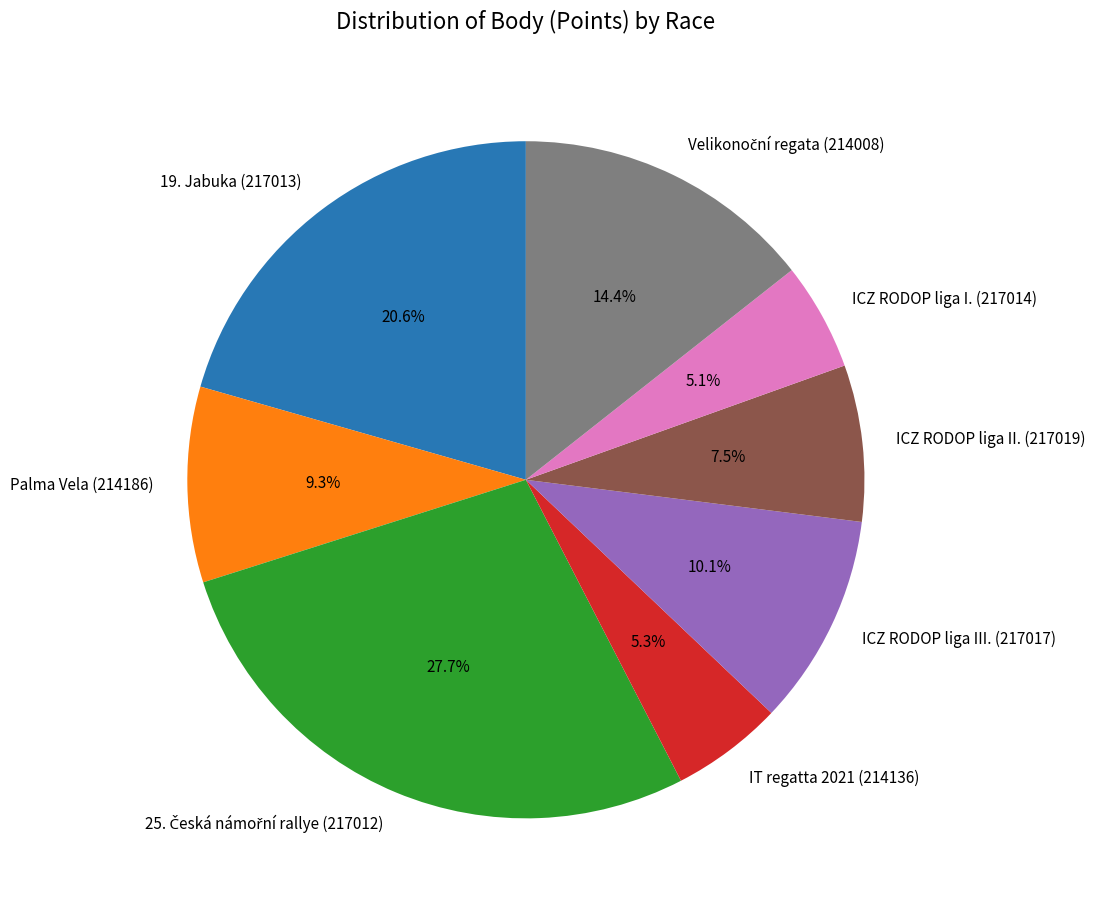

What is the ratio of the value at 19. Jabuka (217013) to the value at ICZ RODOP liga I. (217014)?

4.0